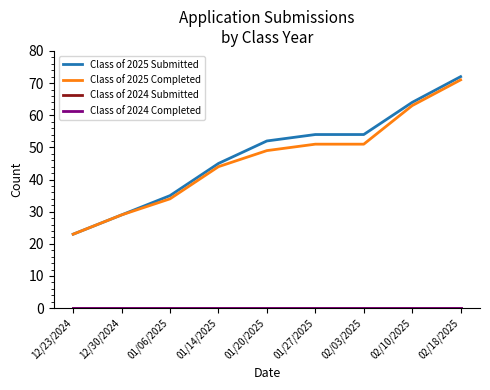

At which label is Class of 2025 Submitted closest to 47?

01/14/2025